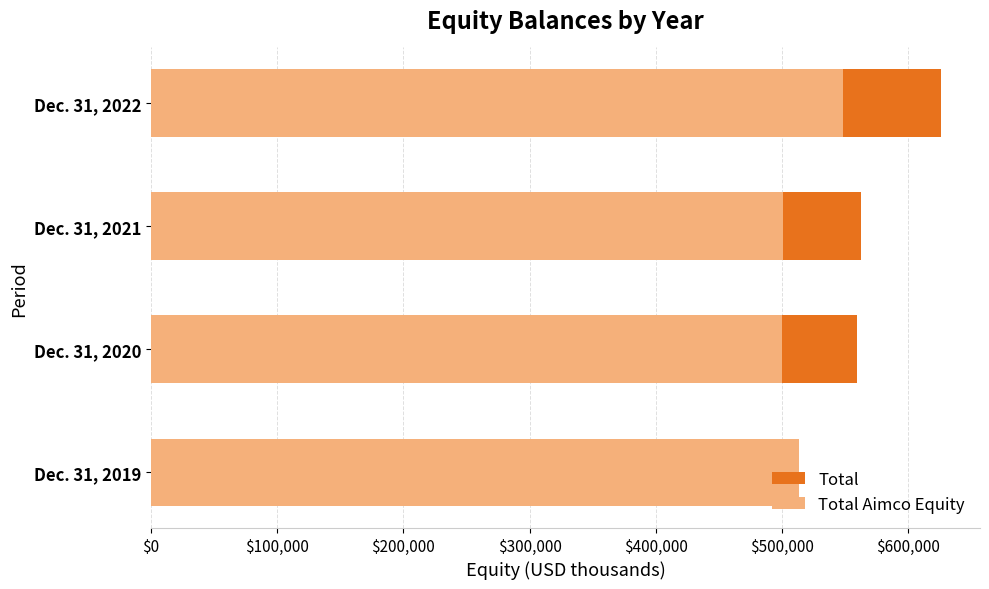

Which series has the largest total across all categories?

Total